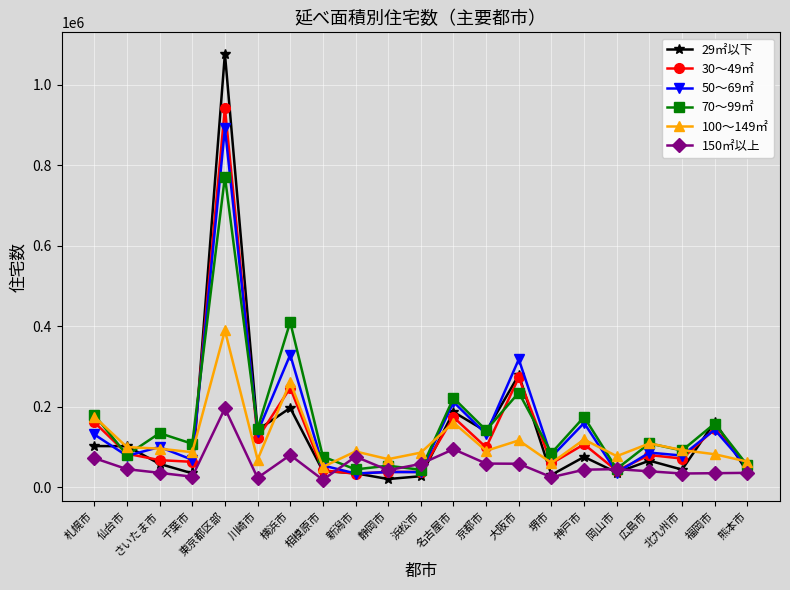

Does the chart display data point markers on the line(s)?

Yes